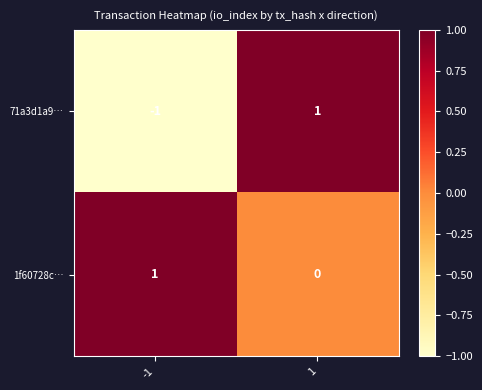

What is the smallest value displayed?

-1